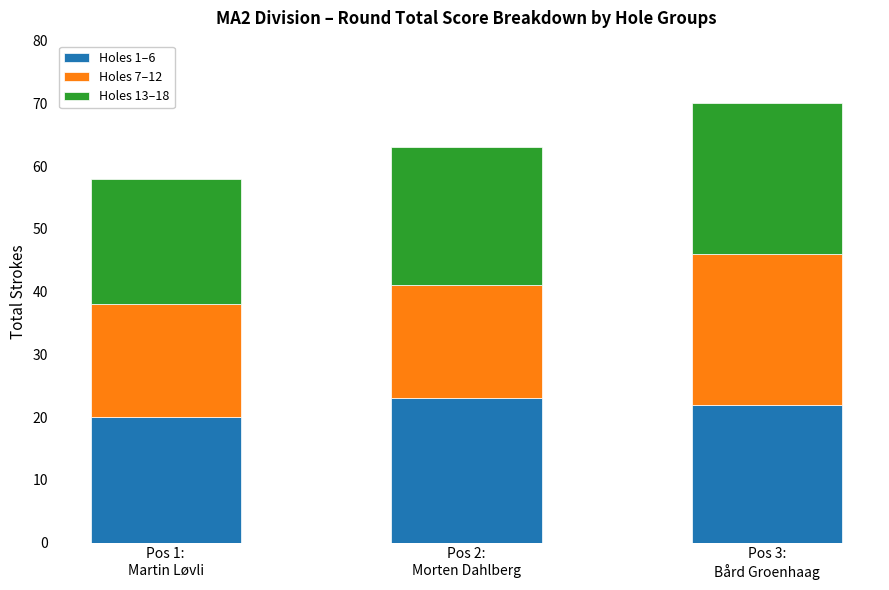

What is the value of the Holes 1–6 bar at the 2nd from the left?

23